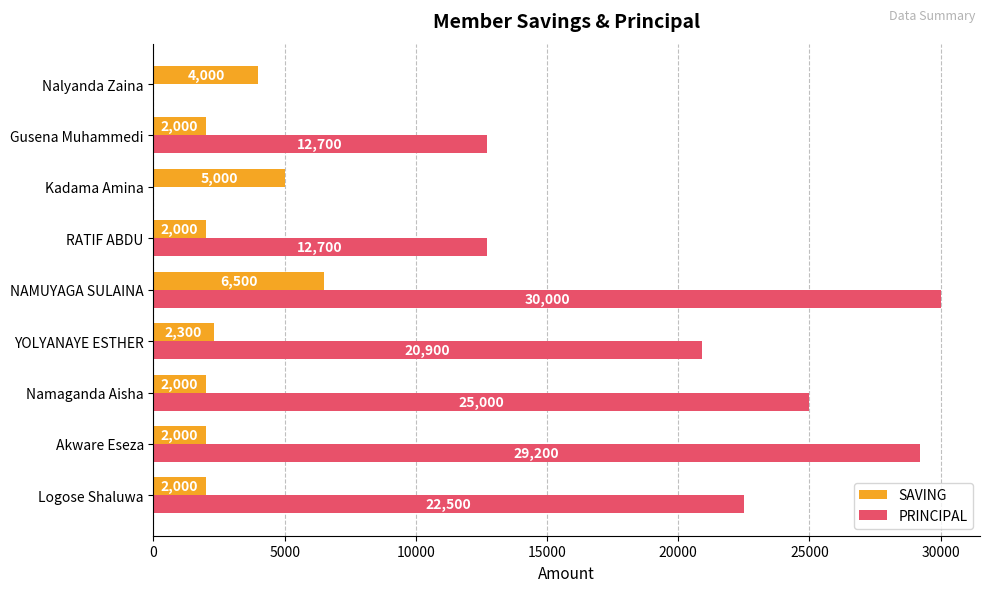

Which series has the largest range (max minus min)?

PRINCIPAL